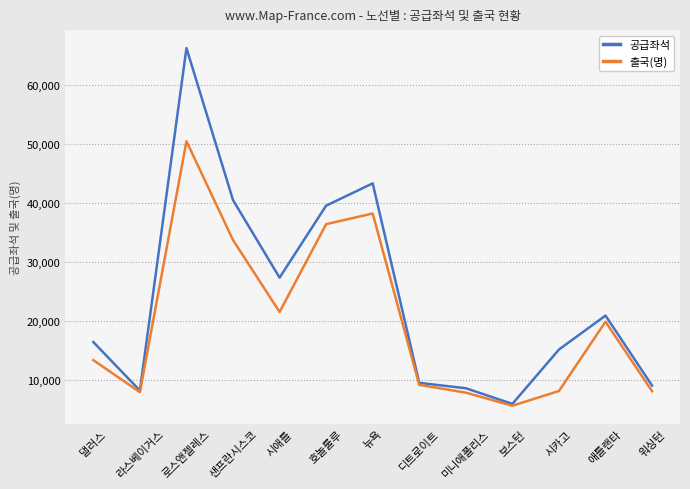

What is the difference between the maximum and second lowest values in the 공급좌석 series?

58070